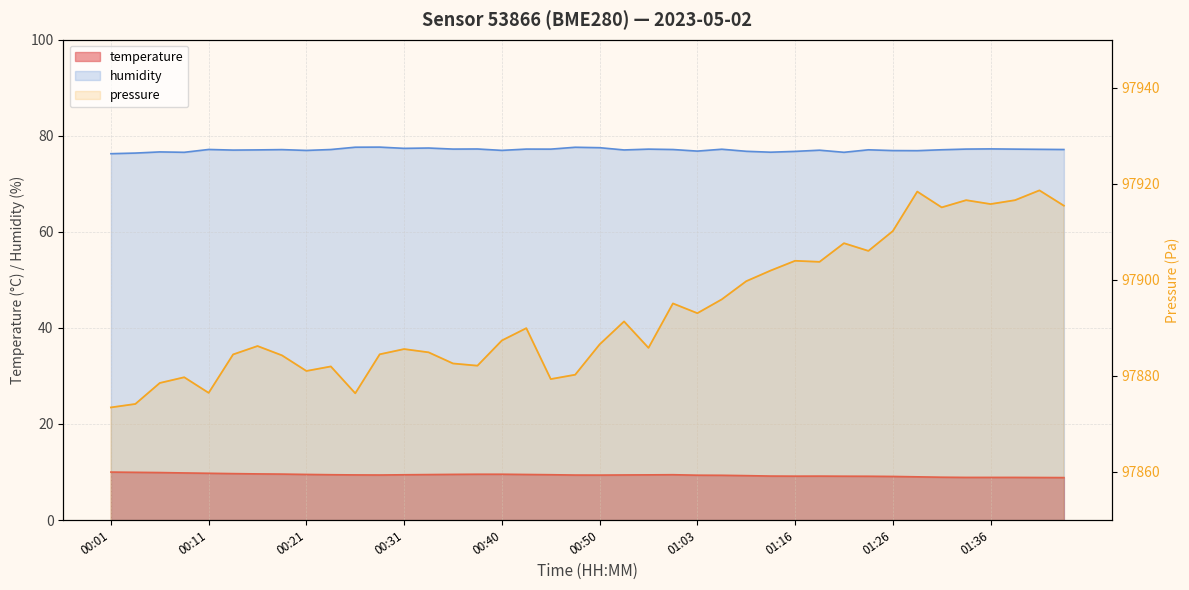

What is the value of the 1st point from the left?

97873.4